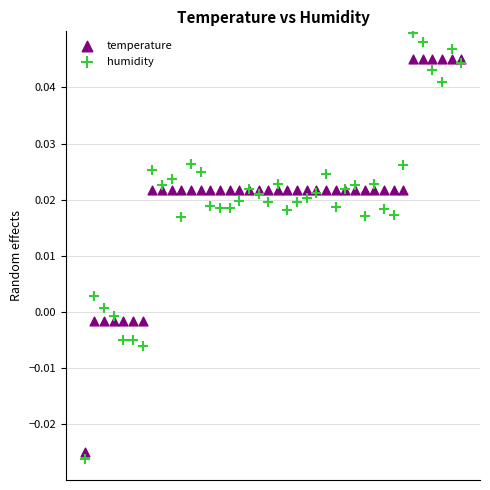

Which series reaches the minimum Y coordinate?

humidity